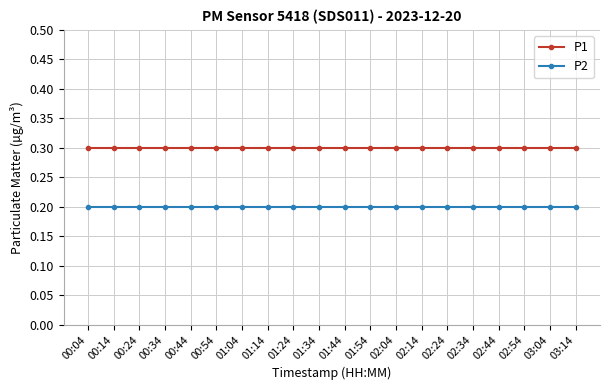

True or false: P1 and P2 cross at least once.

False